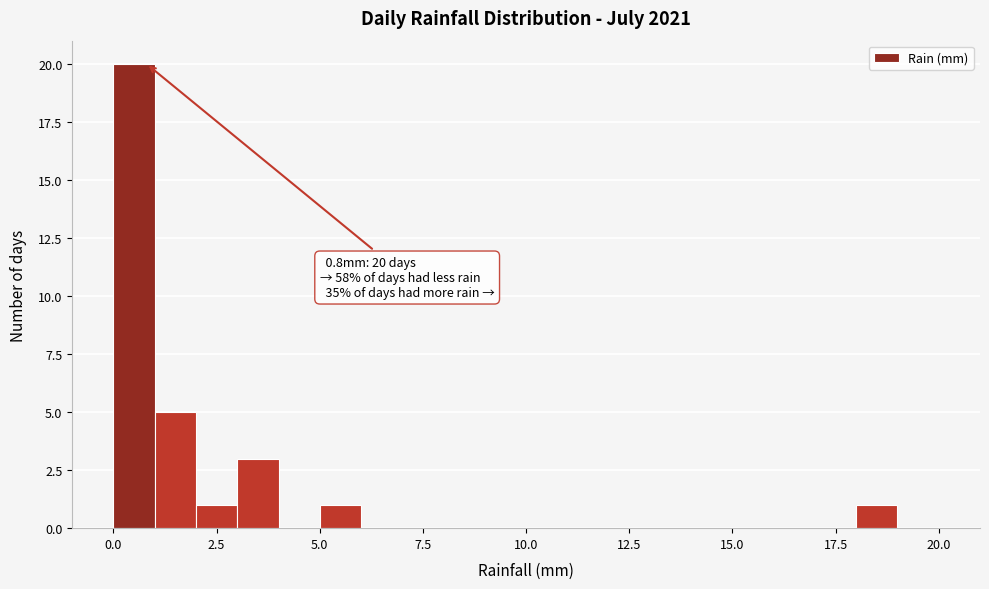

Read against the x-axis, roughly where is the centre of the tallest bar?

0.5